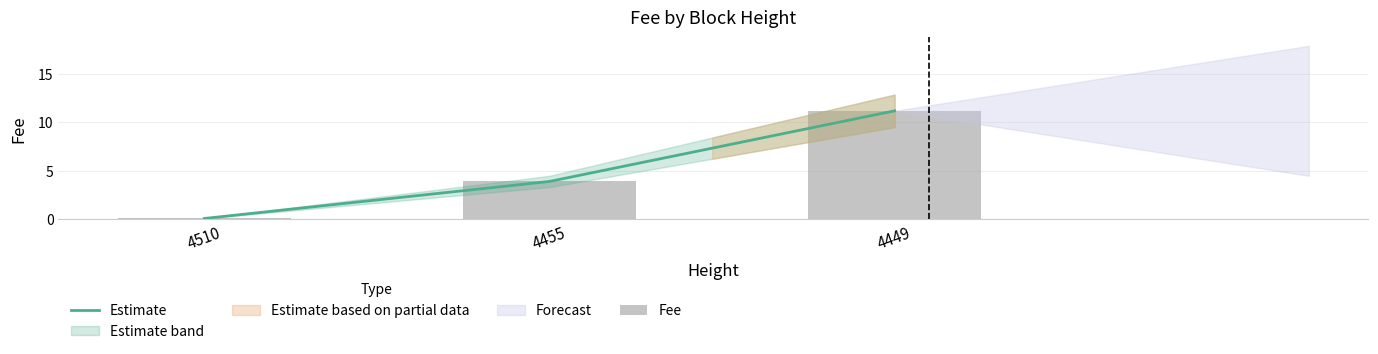

What is the maximum value shown in the chart?

11.2